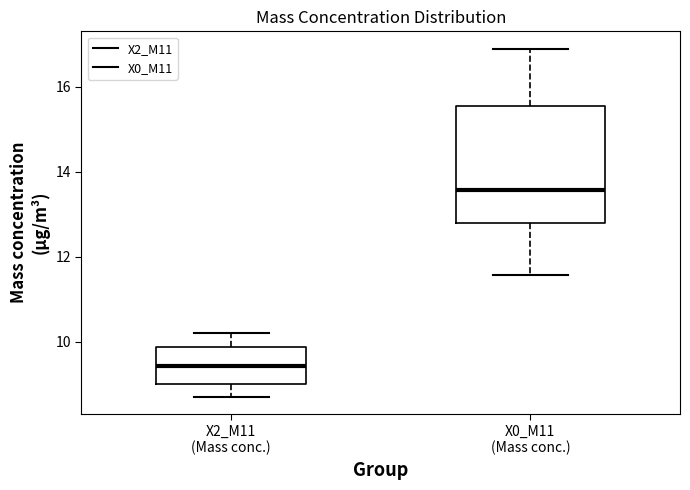

Which box's median line is the highest?

X0_M11 (Mass conc.)